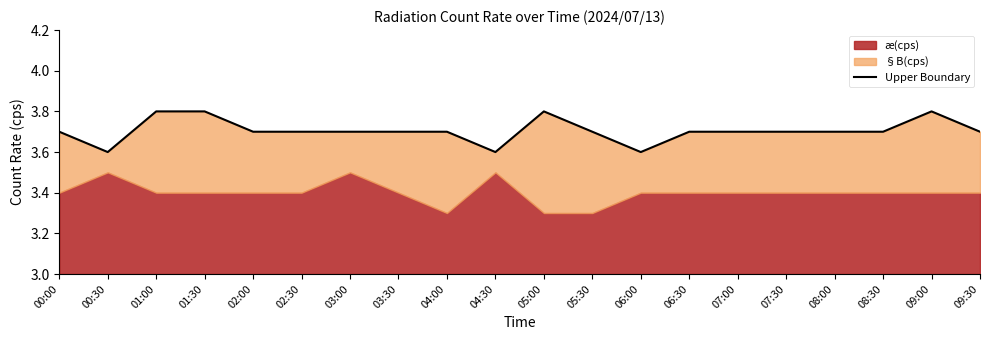

What is the sum of the values at 09:30 and 07:00?

7.4